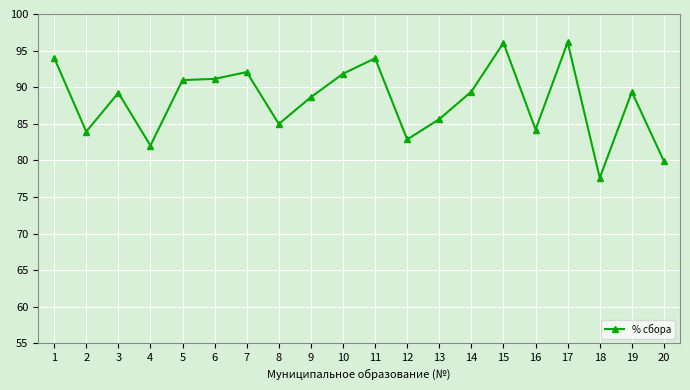

What is the value of the 12th point from the left?

82.9